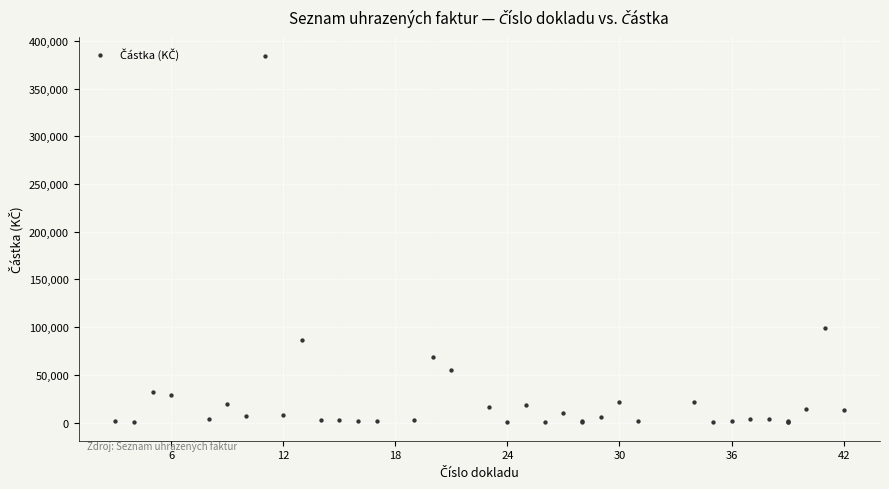

What Y value in the scatter plot is closest to 192374?

98806.5